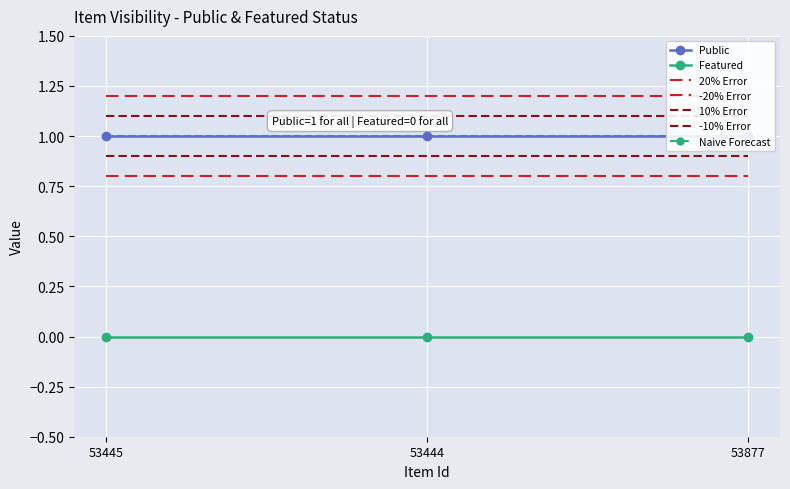

Which has a higher value, 53444 or 53877?

53444